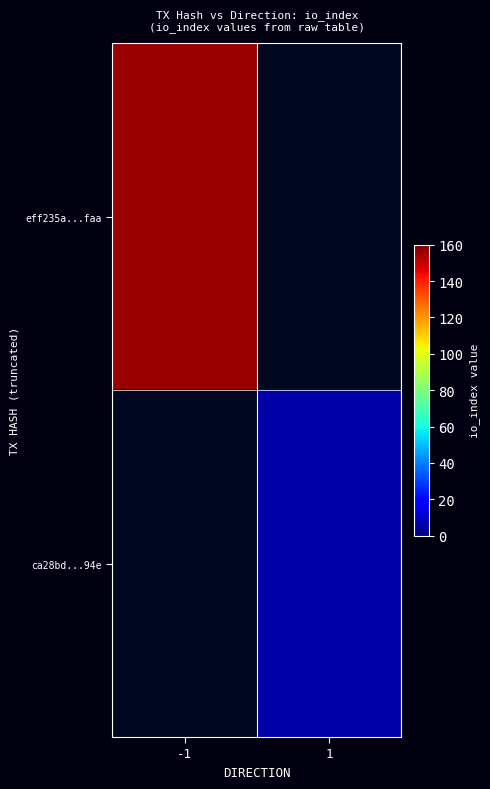

Rank the series by their maximum value, from lowest to highest.

eff235a...faa, ca28bd...94e